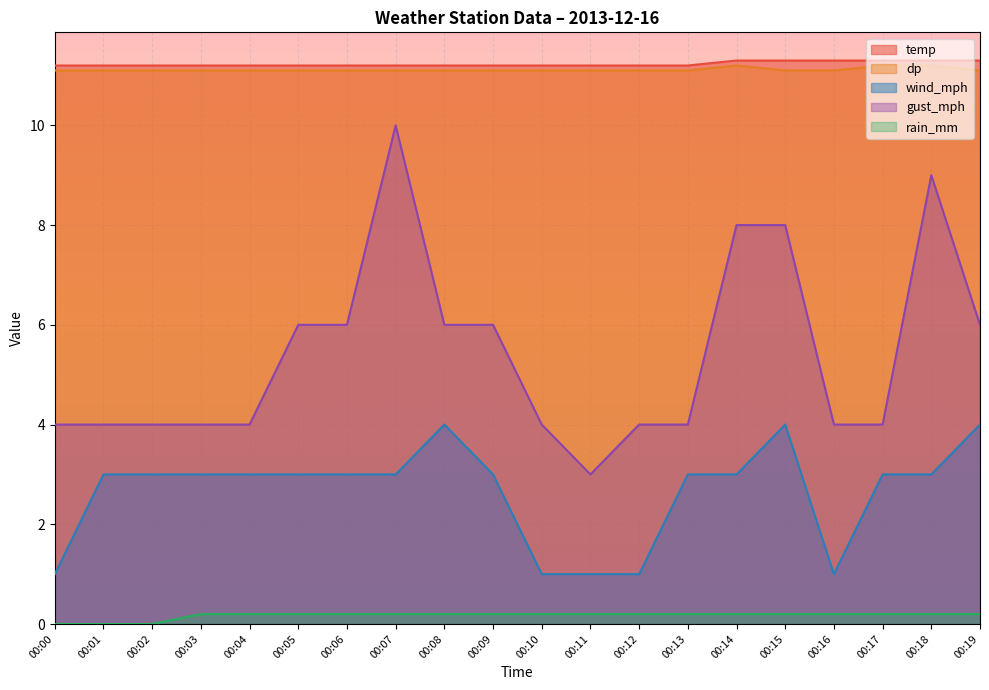

Which series changed the most between 00:03 and 00:18?

gust_mph